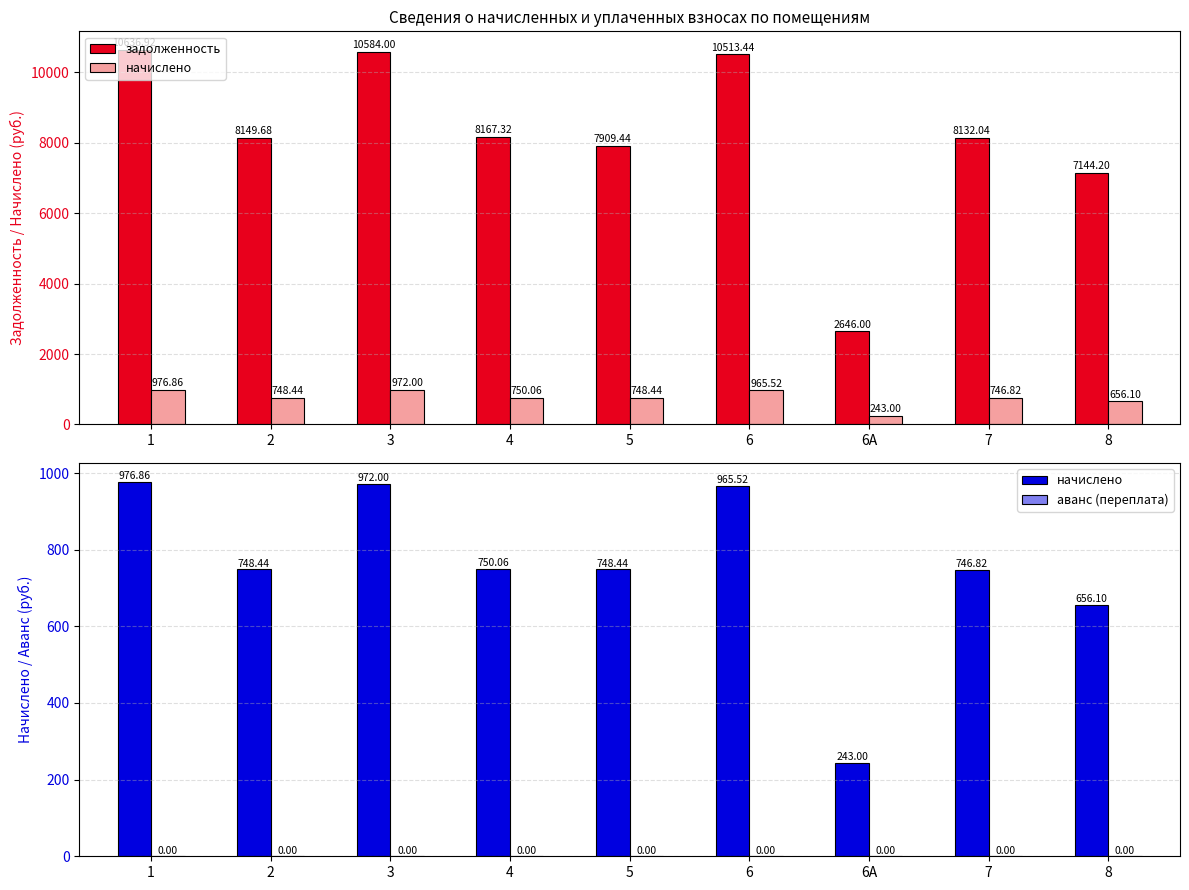

Reading left to right, transcribe all the data shown in this chart.

задолженность: 1=10636.9	2=8149.7	3=10584.0	4=8167.3	5=7909.4	6=10513.4	6А=2646.0	7=8132.0	8=7144.2
начислено: 1=976.9	2=748.4	3=972.0	4=750.1	5=748.4	6=965.5	6А=243.0	7=746.8	8=656.1
аванс (переплата): 1=0.0	2=0.0	3=0.0	4=0.0	5=0.0	6=0.0	6А=0.0	7=0.0	8=0.0